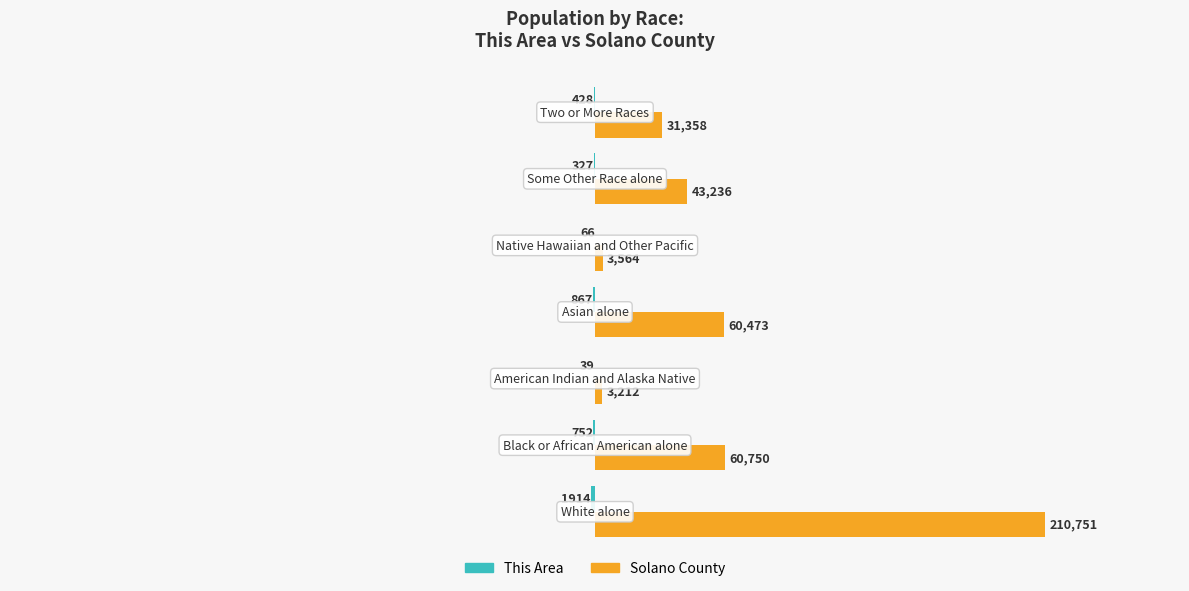

What is the maximum value shown in the chart?

210751